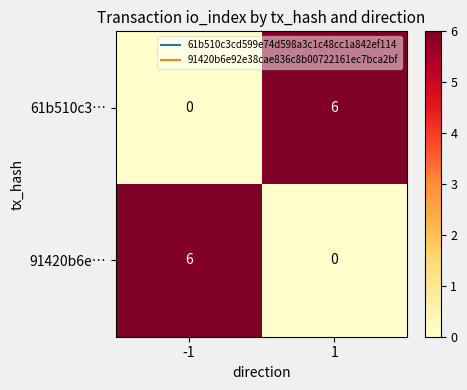

The value of 91420b6e… at -1 is 9. True or false?

False